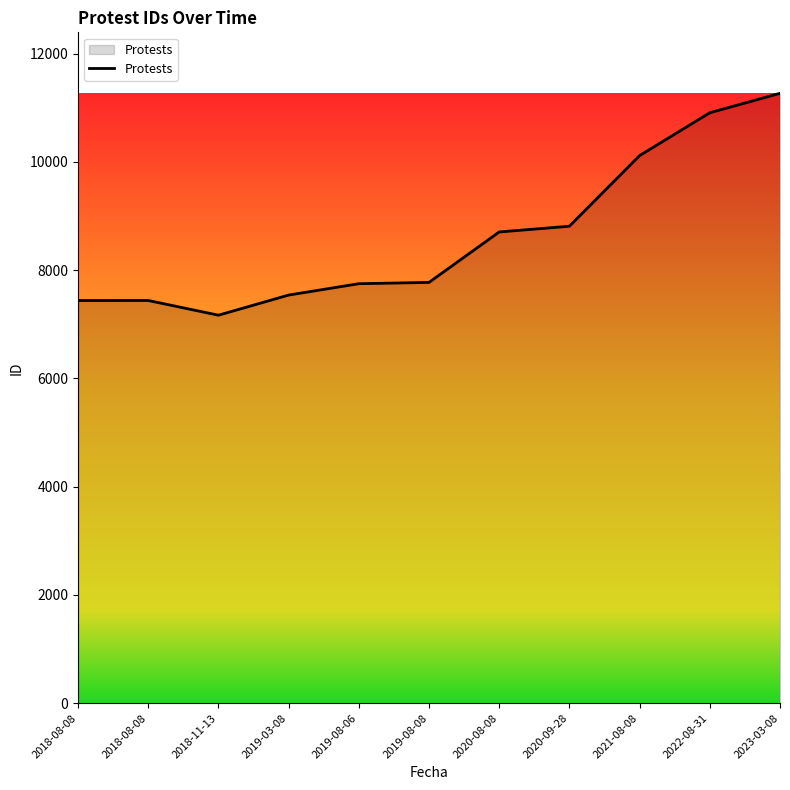

How many lines are shown in the chart?

1